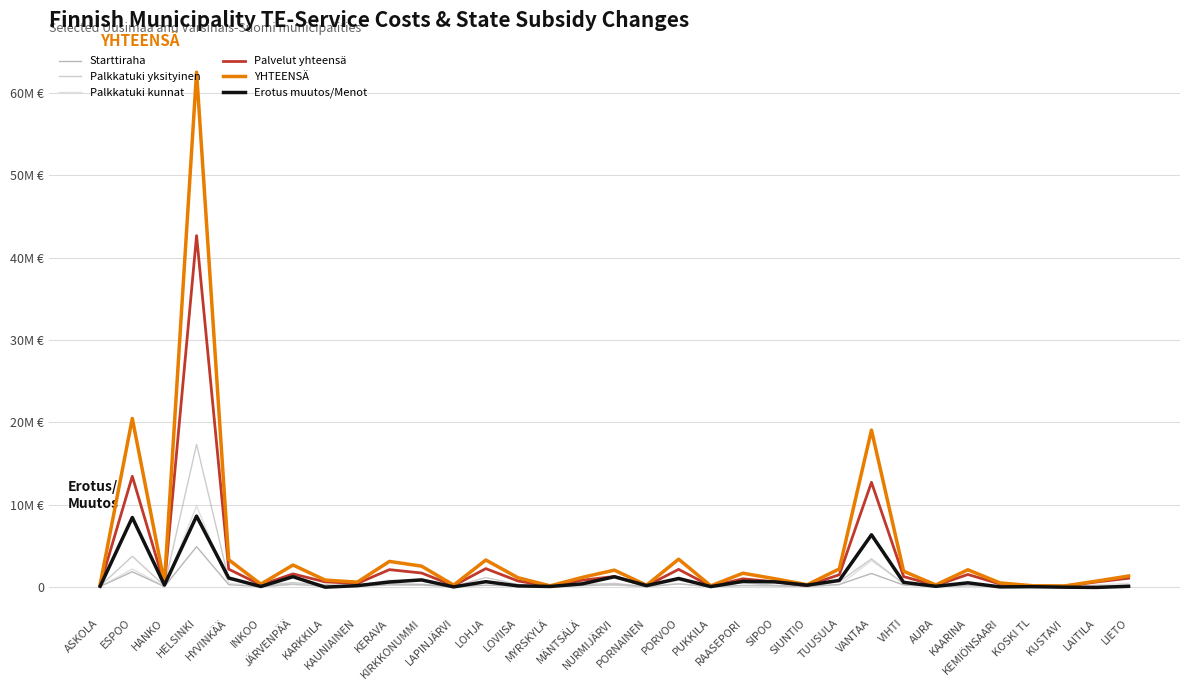

Is the value of Palvelut yhteensä at KOSKI TL greater than the value of Palkkatuki kunnat at HELSINKI?

No